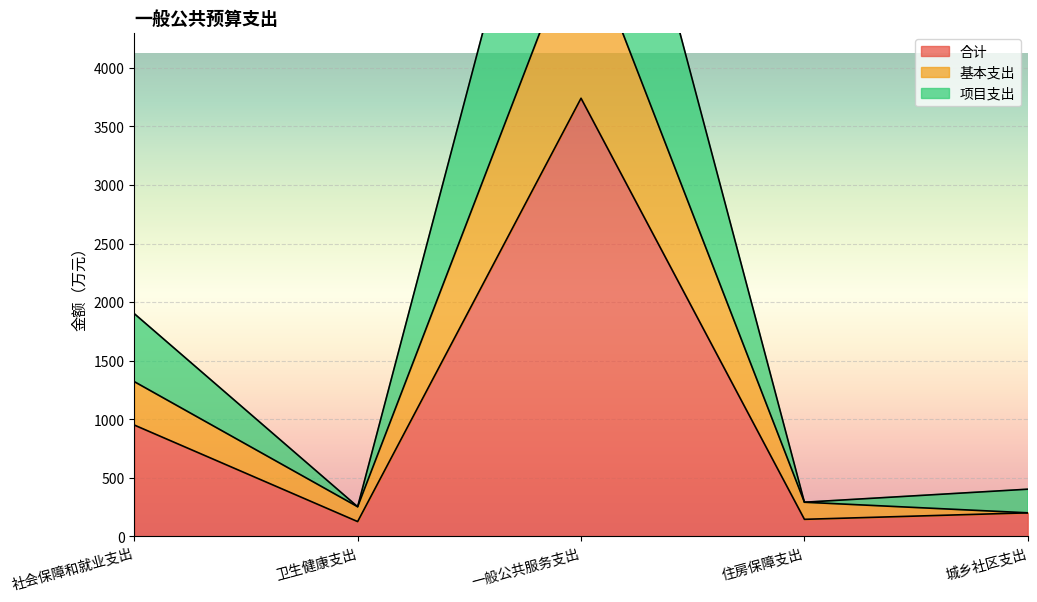

How many data points in 项目支出 are less than 403?

2